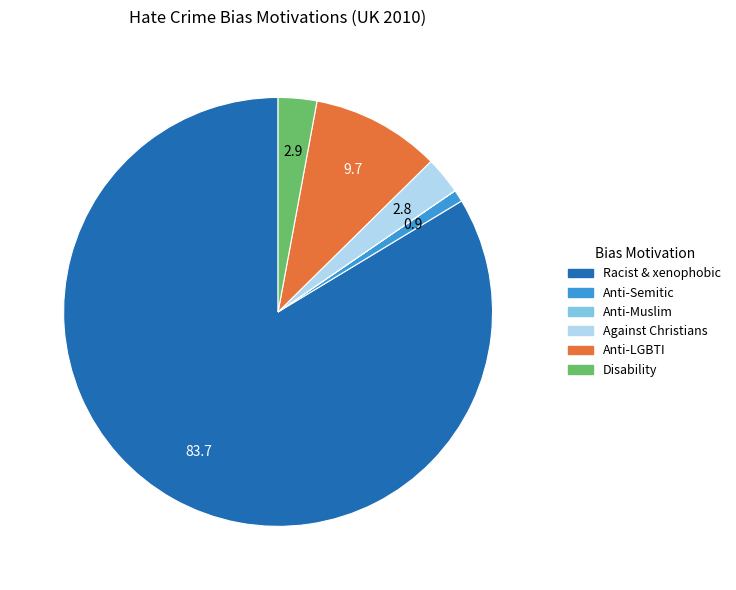

Is there any slice that represents more than half of the pie?

Yes